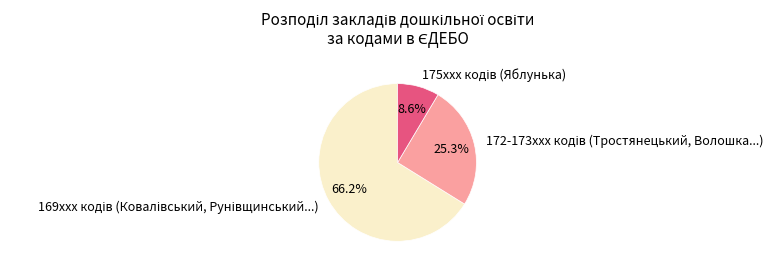

Does any single category account for the majority?

Yes